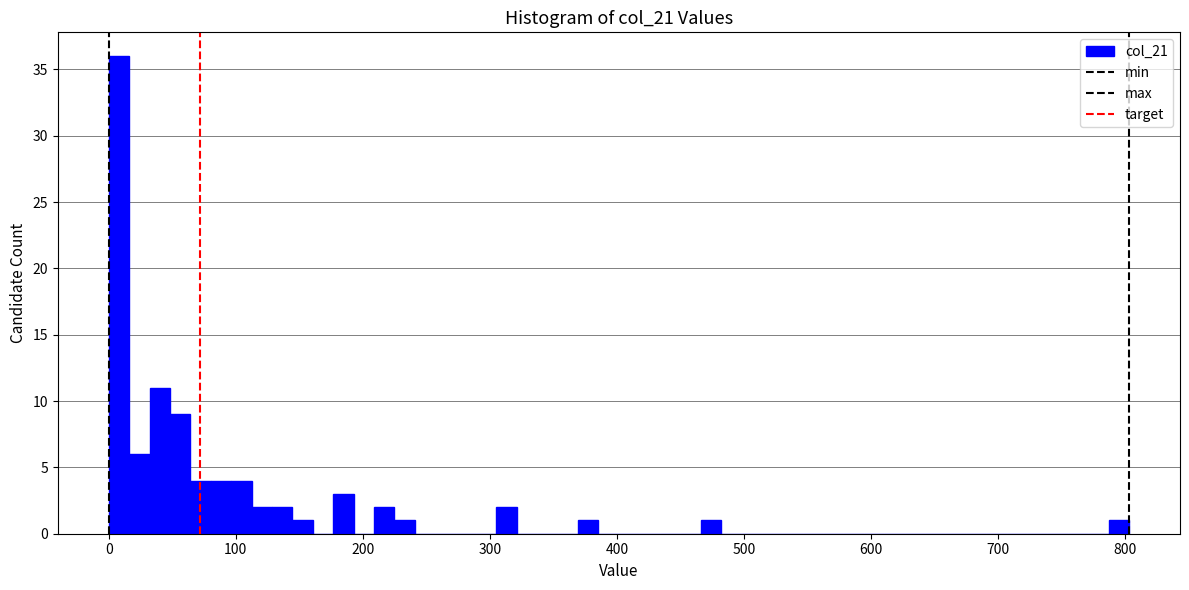

Read against the x-axis, roughly where is the centre of the tallest bar?

10